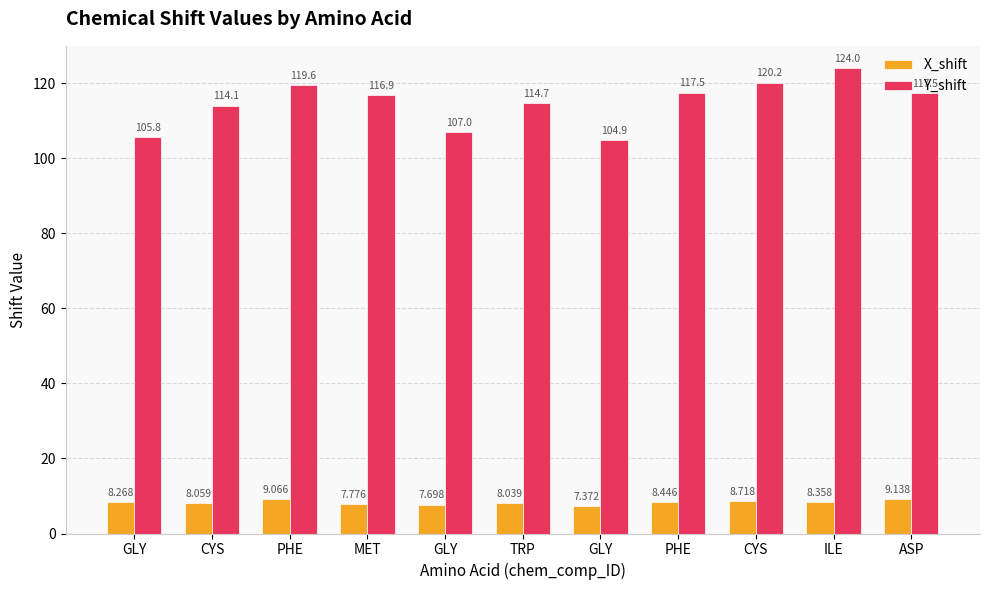

What is the label of the 11th bar from the left?

ASP